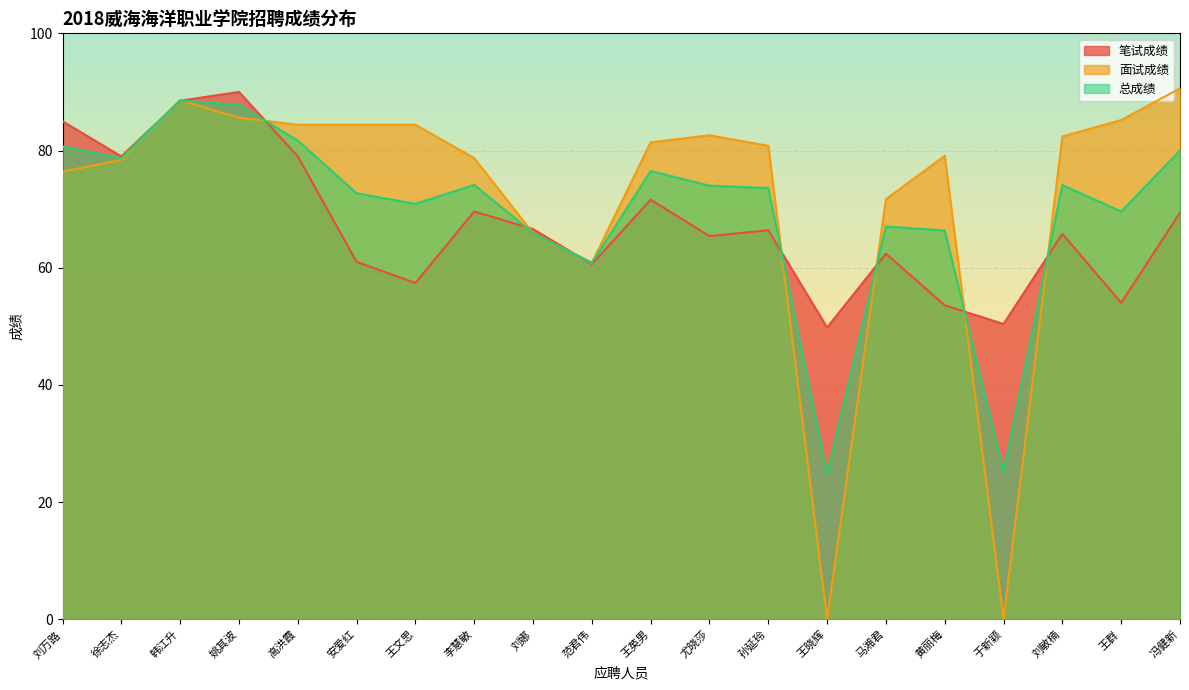

The value of 面试成绩 at 徐志杰 is 32.3. True or false?

False